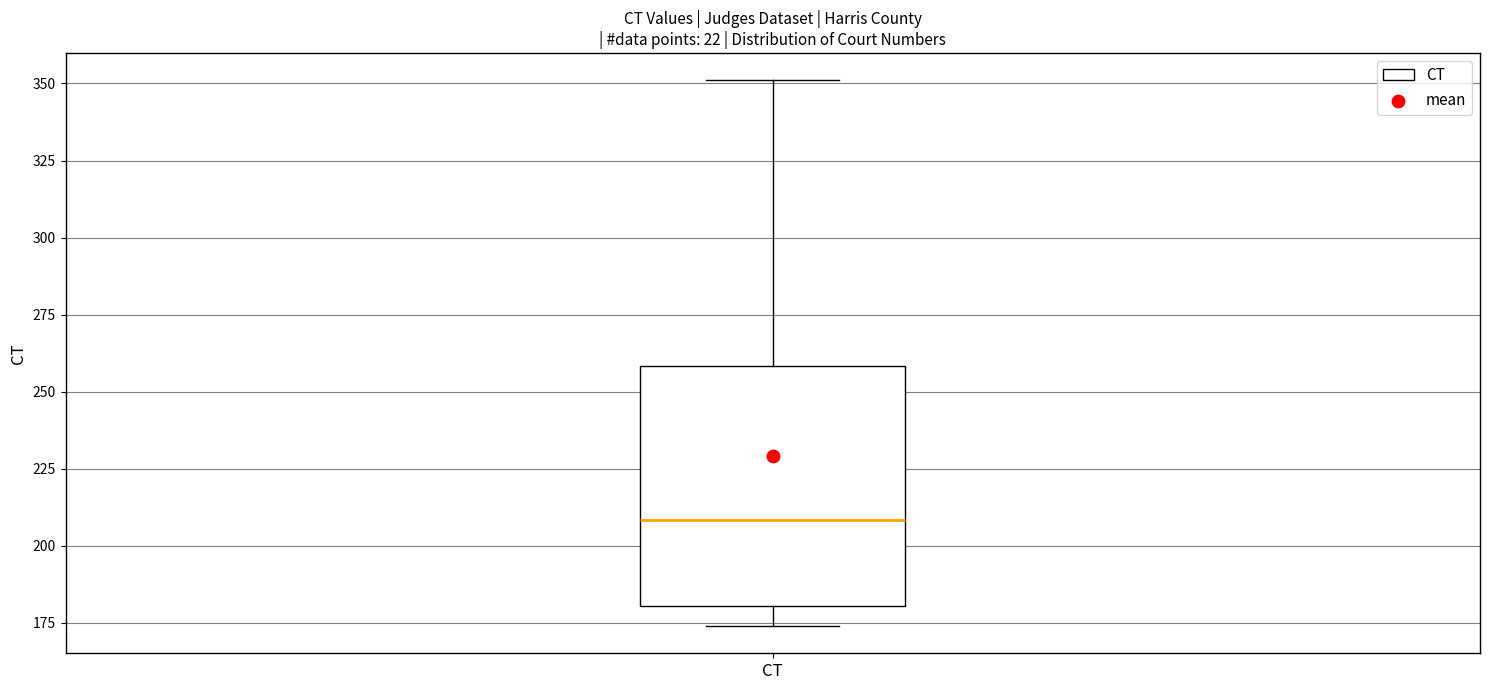

Transcribe this box plot: give where the median line is, the range the box spans, and where the two whiskers end, as read against the y-axis. The values are not printed on the chart, so give them approximately, as read against the axis.

median 210, box 180 to 260, whiskers 175 to 350